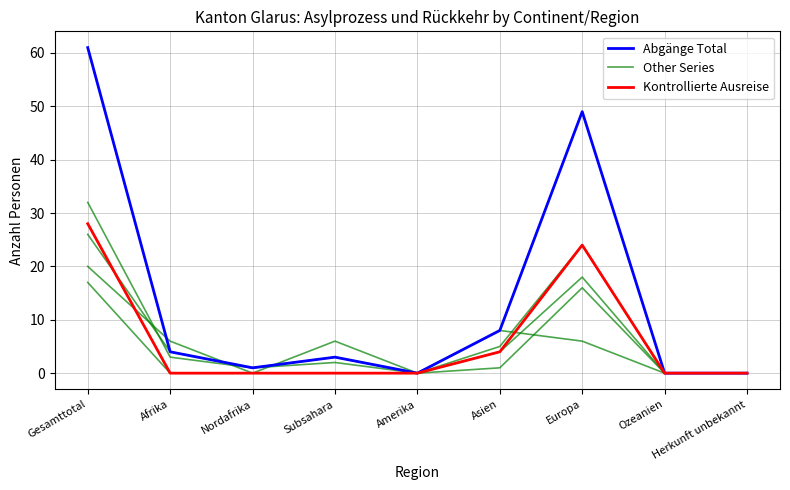

At which category is the sum across all series the highest?

Gesamttotal